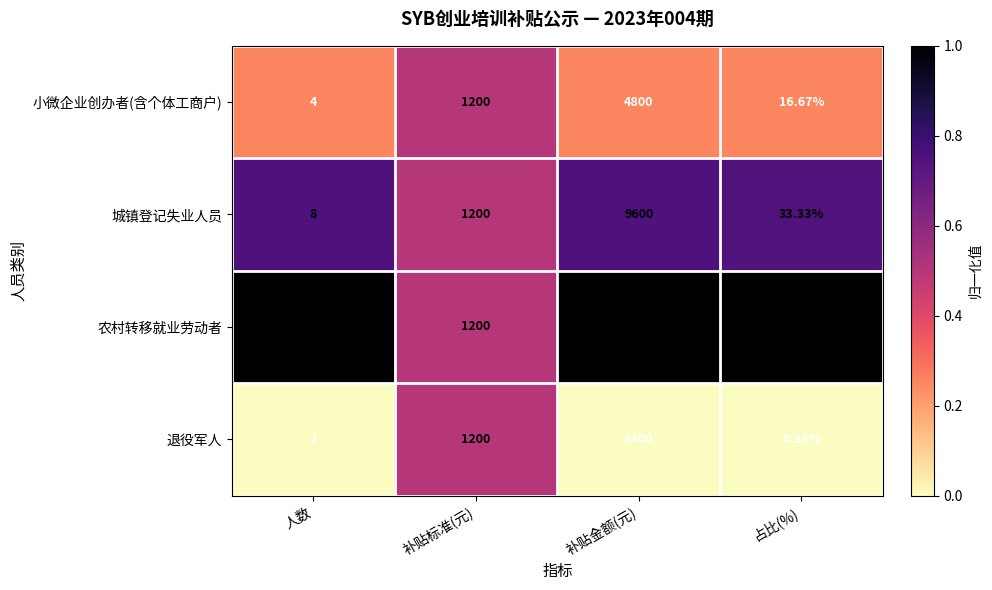

At which category does the chart reach its peak across all series?

补贴金额(元)